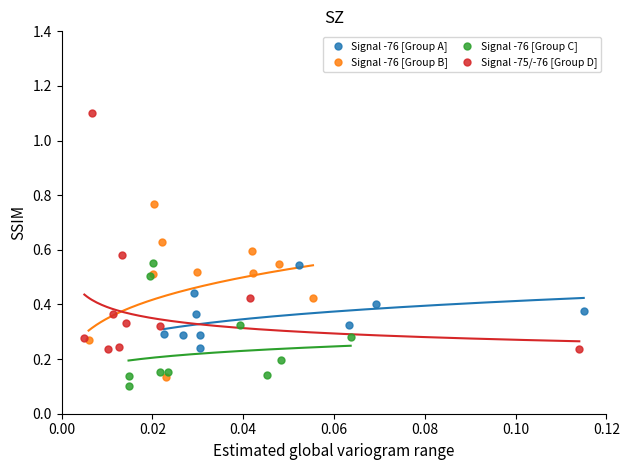

Which series has the widest spread of Y values?

Signal -75/-76 [Group D]